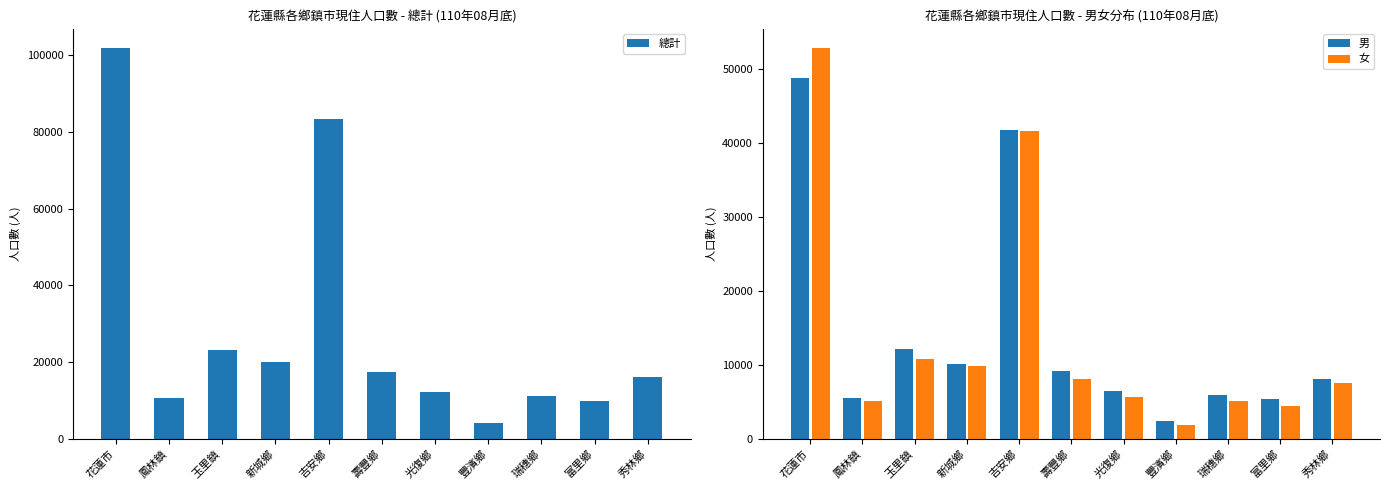

What is the maximum value for 女?

52850